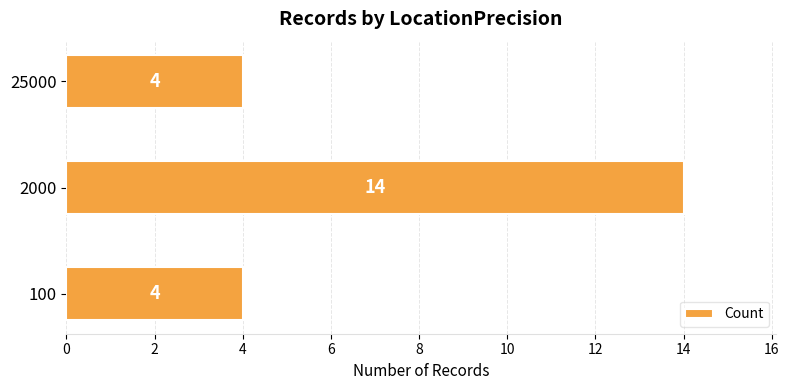

Reading bottom to top, what are all the values shown in this chart?

4	14	4